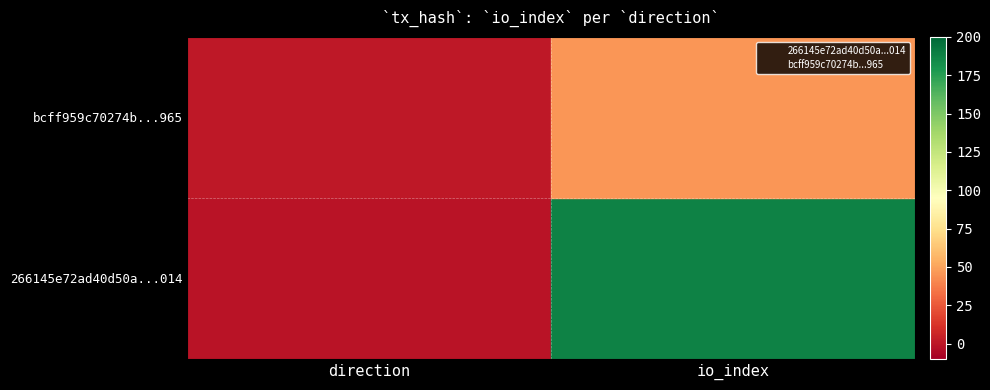

What are all the series names shown in the legend?

266145e72ad40d50a...014, bcff959c70274b...965